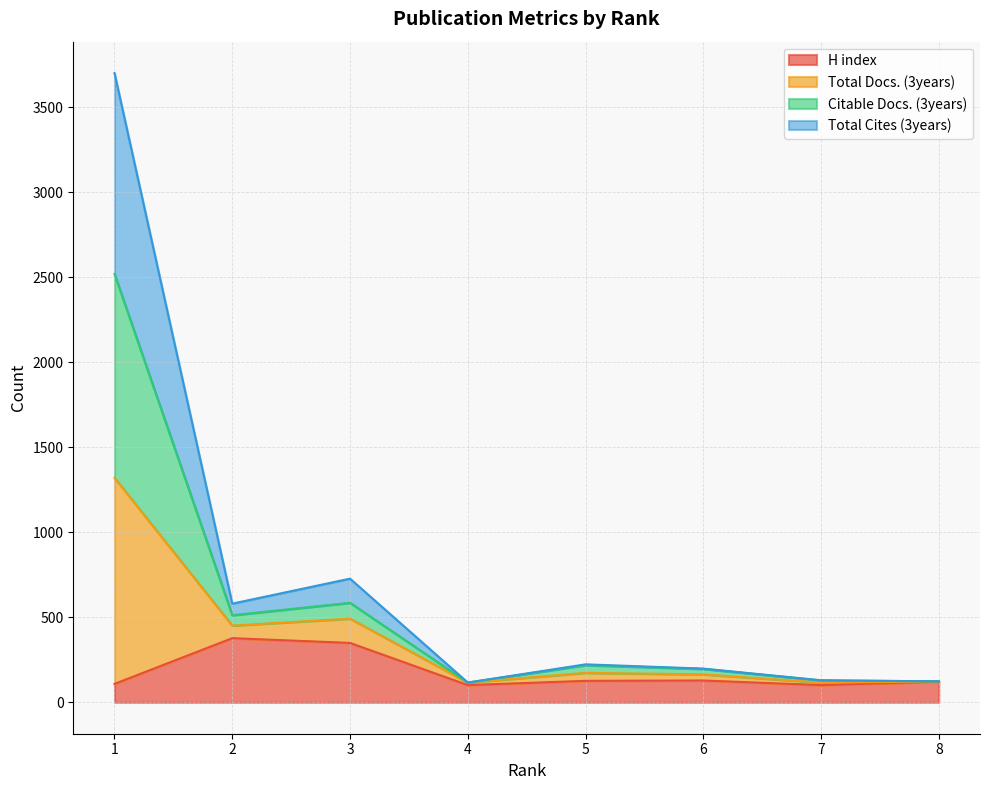

What is the minimum value for H index?

101